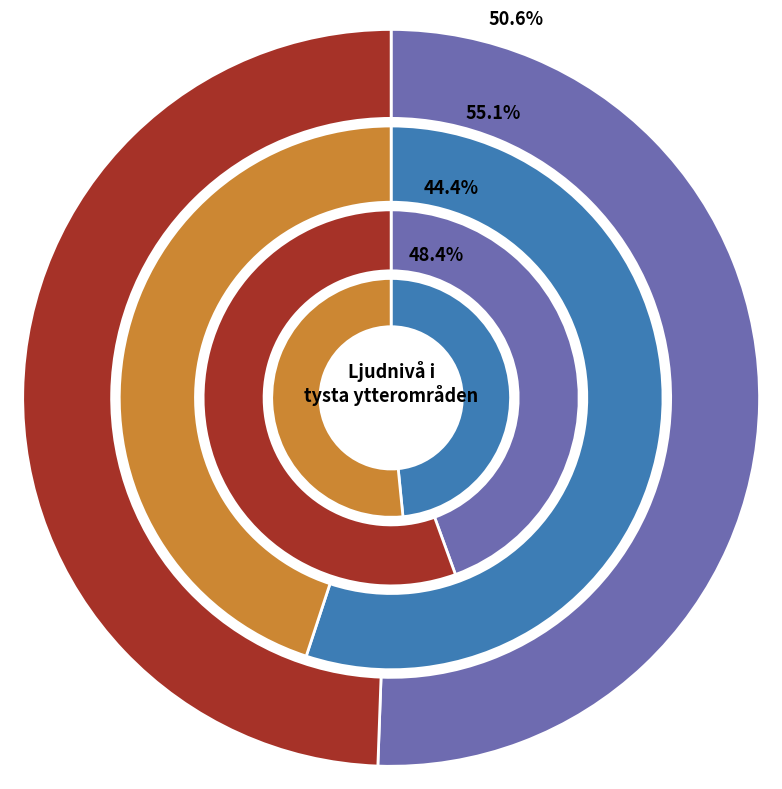

Approximately how many times larger is the value at Almåsa koloniområde compared to Klagshamns badplats?

1.0